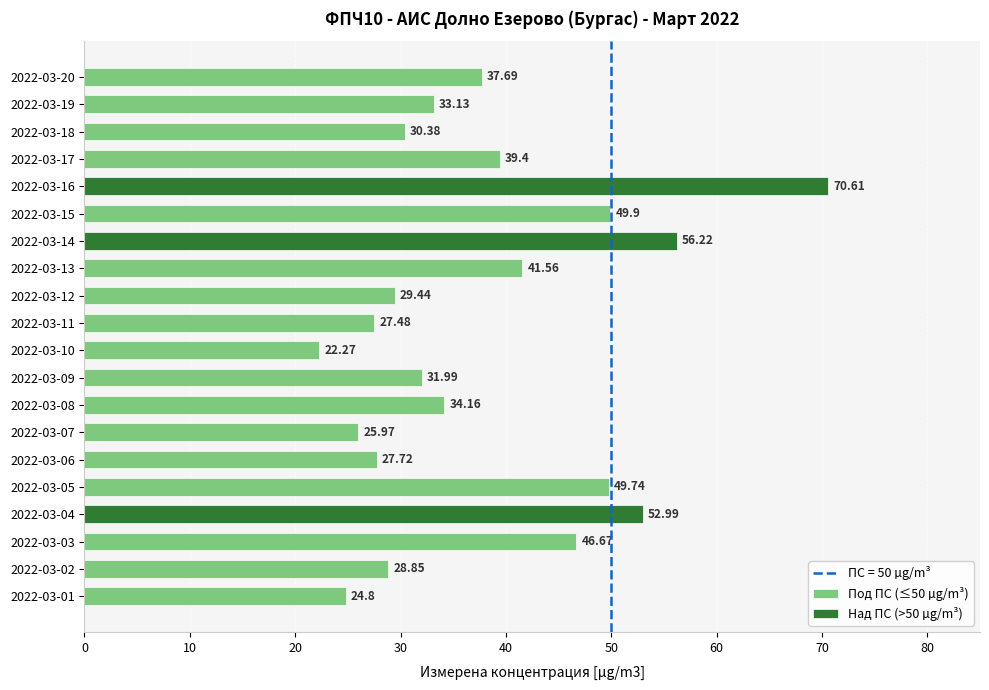

What is the smallest value displayed?

22.3